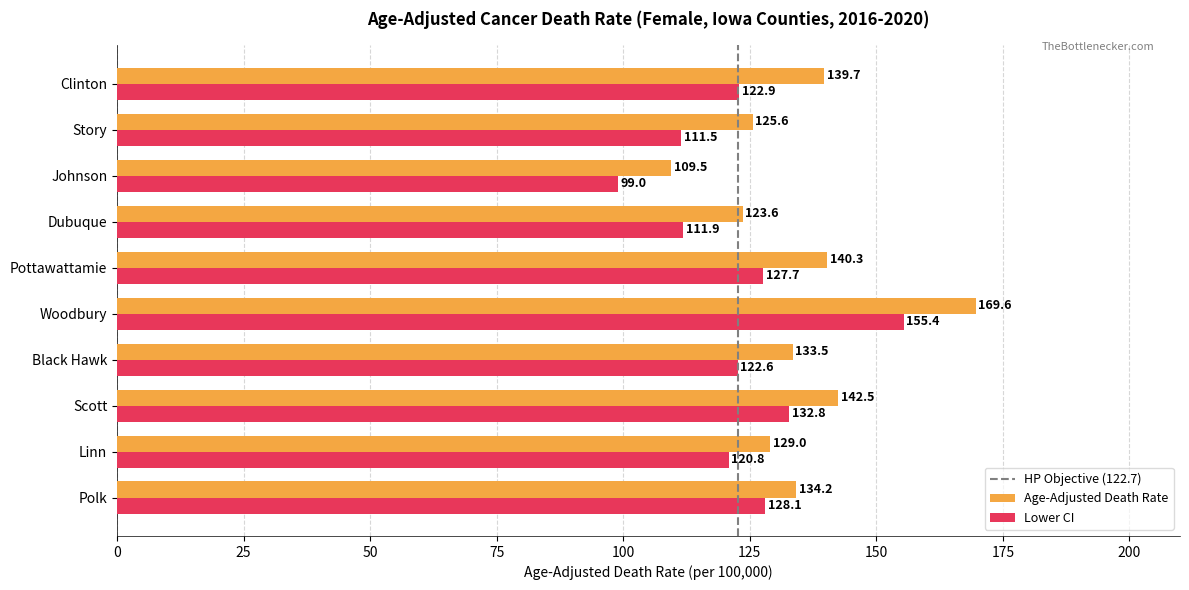

Read the Age-Adjusted Death Rate value at Pottawattamie.

140.3